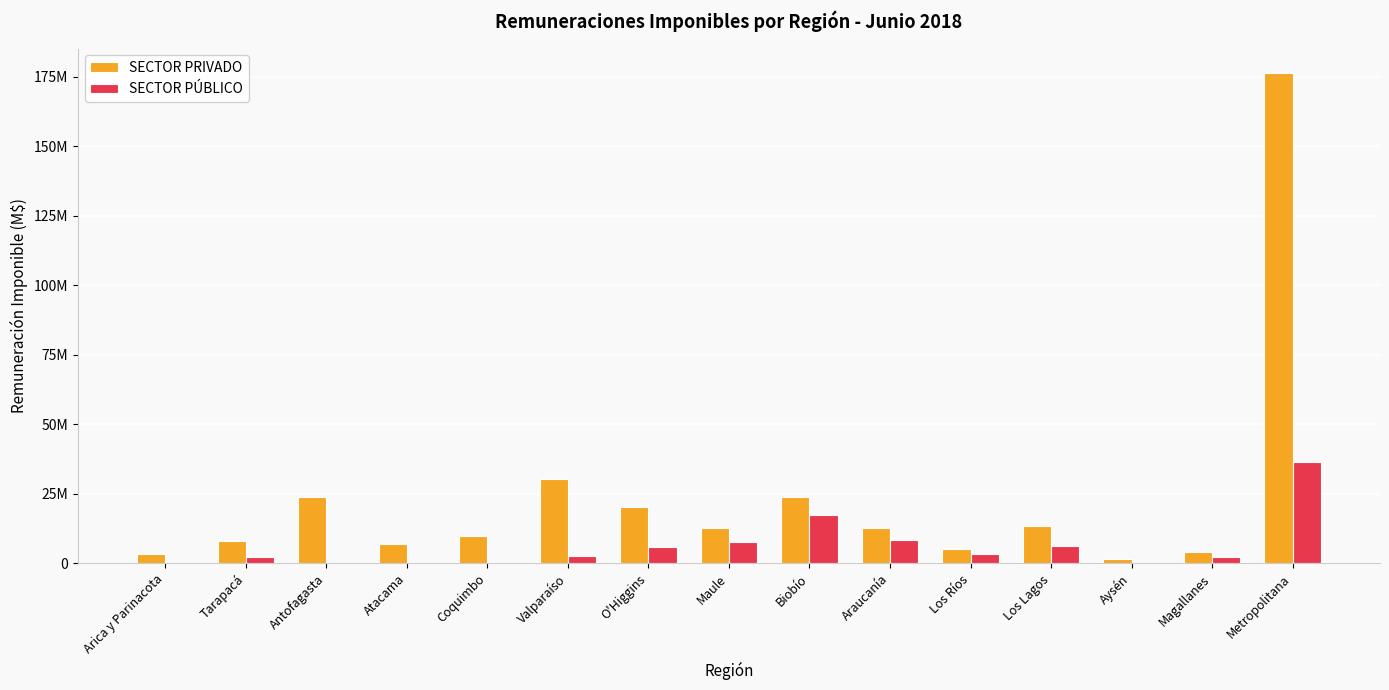

Does the chart contain stacked bars?

No